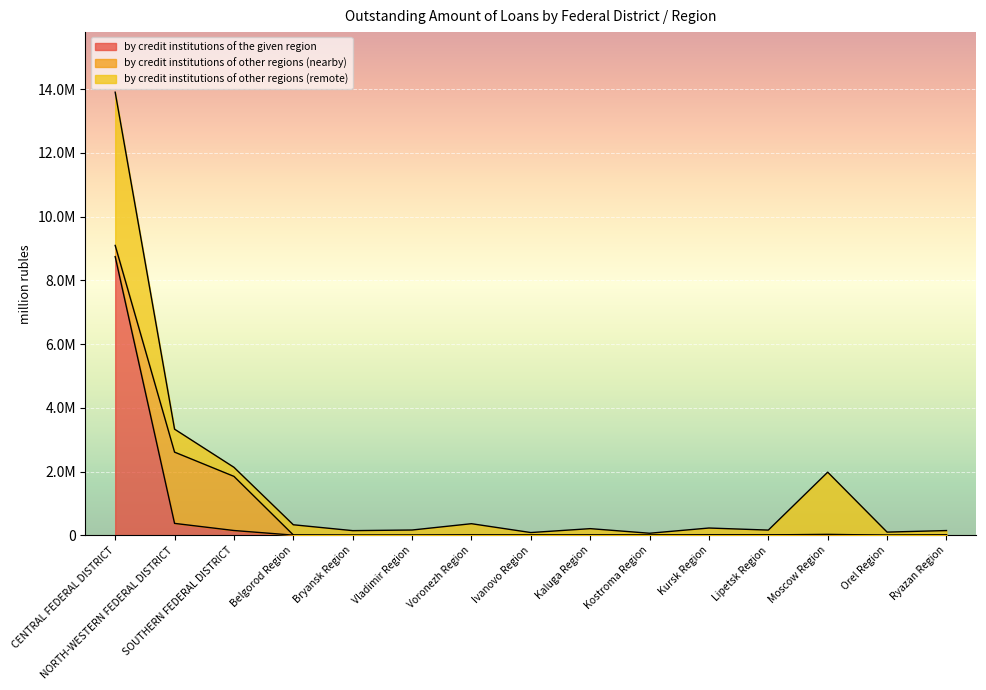

How many values in the by credit institutions of other regions (nearby) series exceed 5134?

7